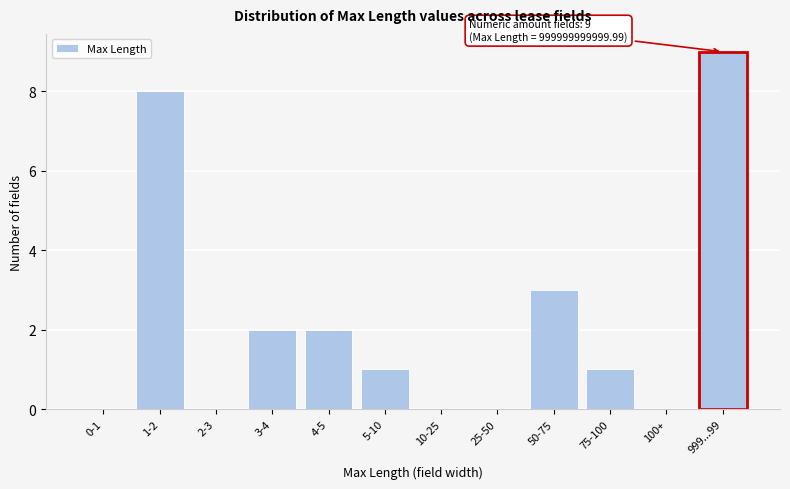

Reading left to right, transcribe all the data shown in this chart.

0-1=0	1-2=8	2-3=0	3-4=2	4-5=2	5-10=1	10-25=0	25-50=0	50-75=3	75-100=1	100+=0	999...99=9